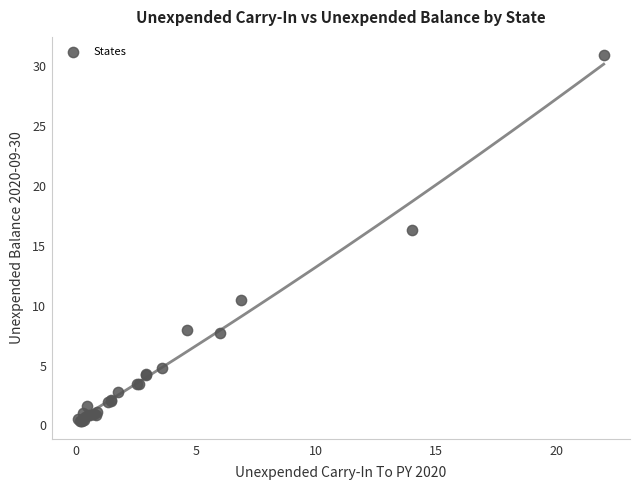

What Y value in the scatter plot is closest to 15?

16.3